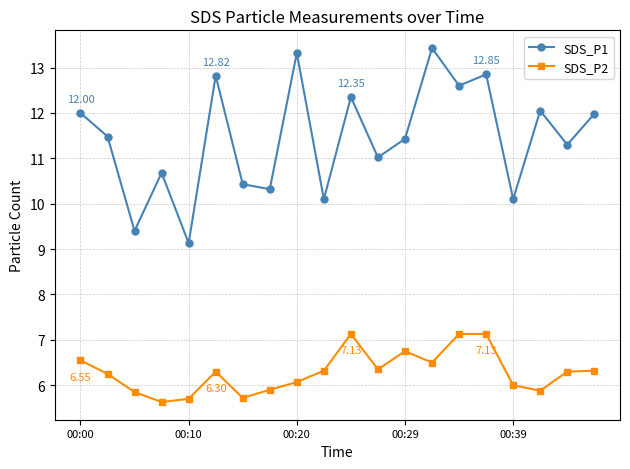

True or false: SDS_P2 and SDS_P1 intersect in this chart.

False